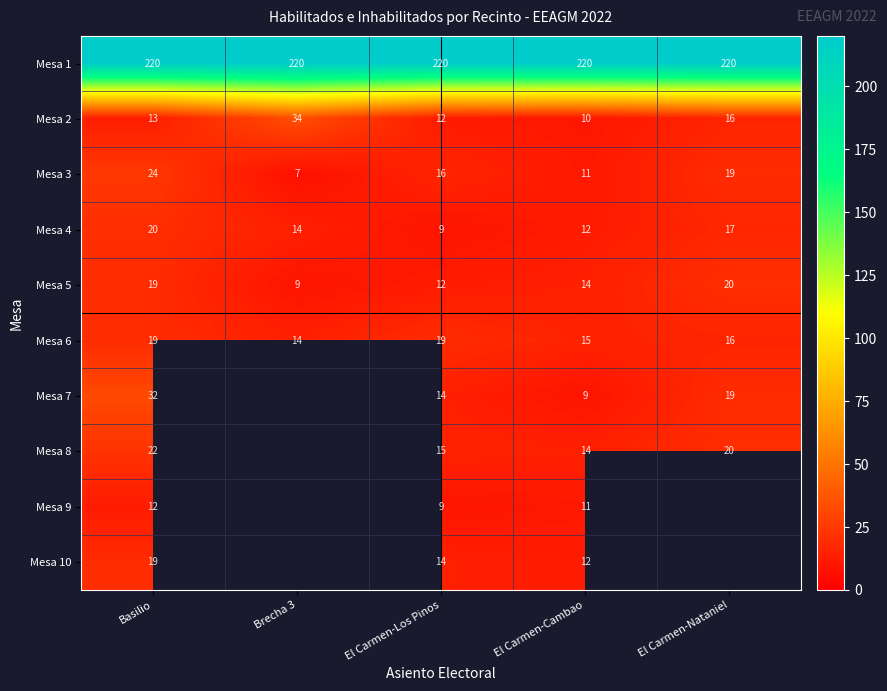

What is the difference between the highest and lowest values at Basilio?

208